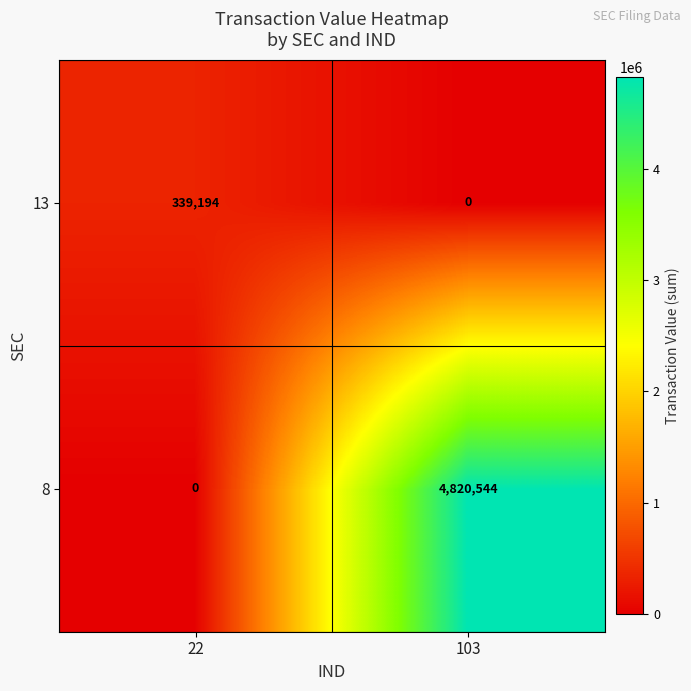

The value of 8 at 22 is 0. True or false?

True